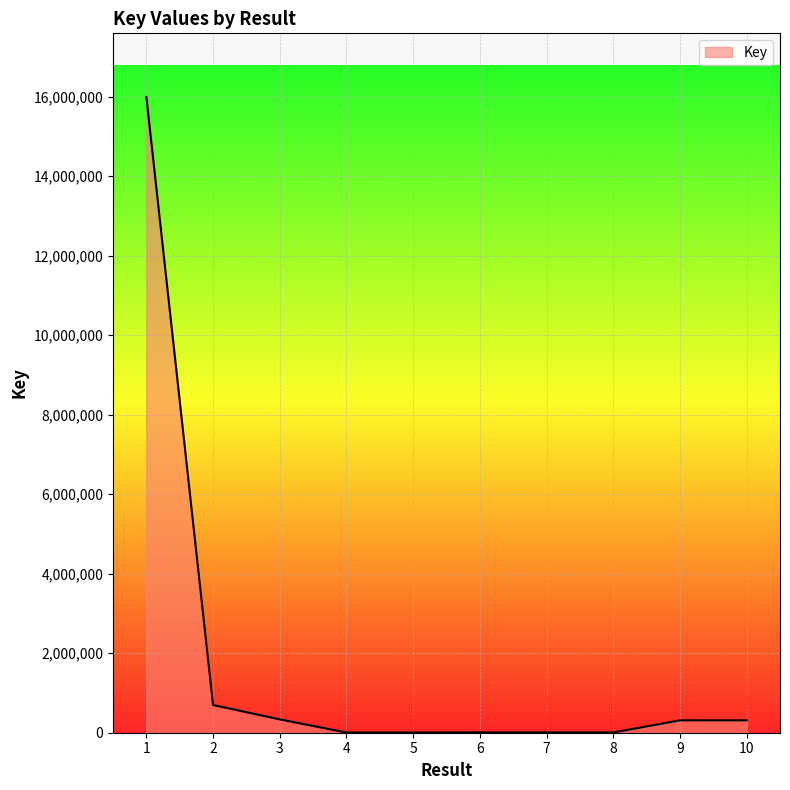

Which label corresponds to the largest value in the chart?

1